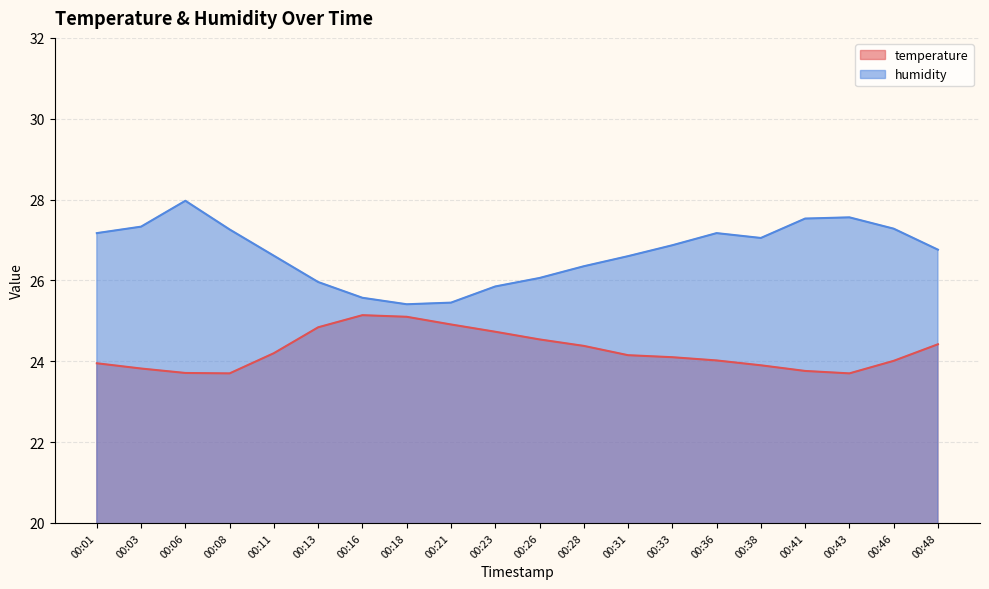

What is the minimum value shown in the chart?

23.7